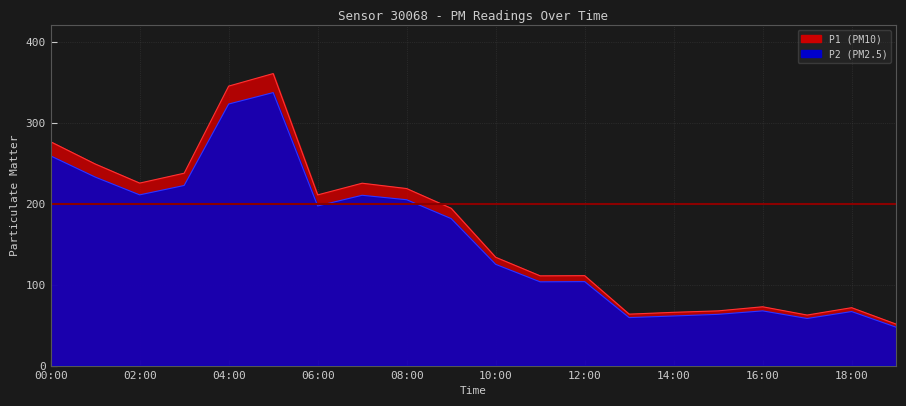

Where is P1 nearest to the value 205?

06:00